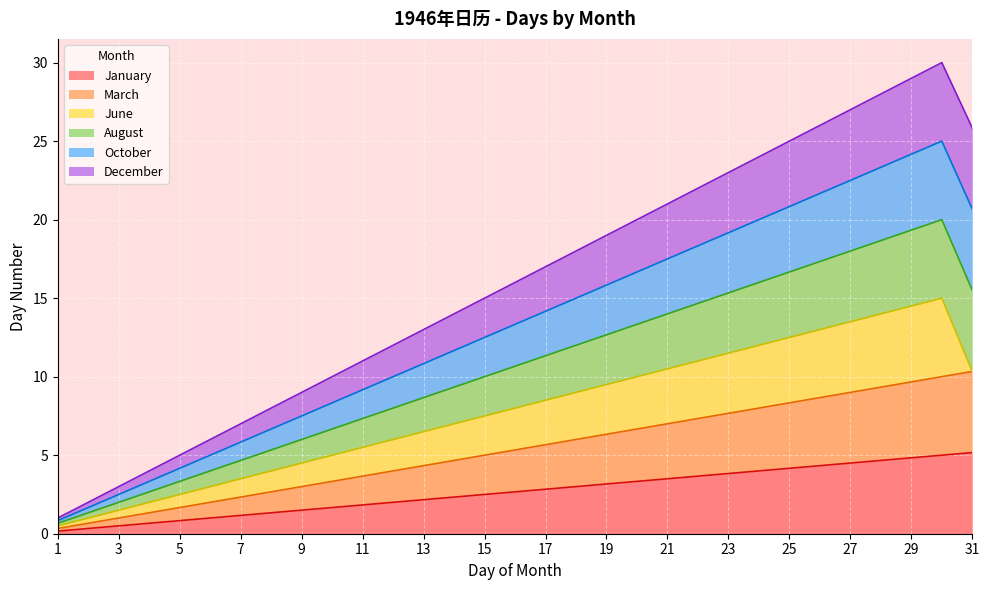

At which category is the sum across all series the highest?

30